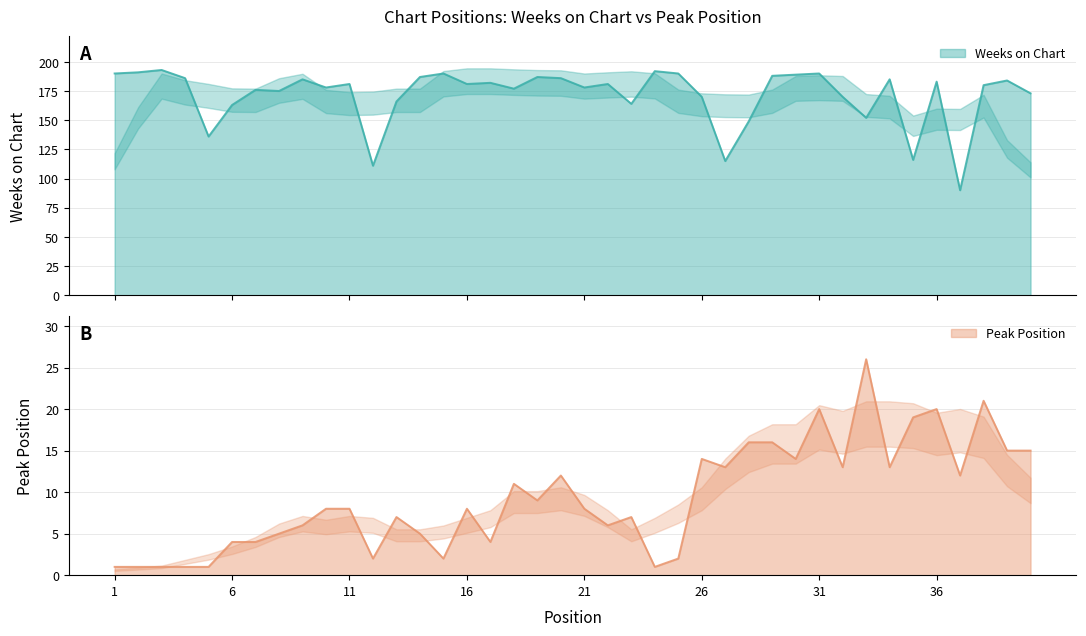

Reading left to right, list all the values displayed in this chart.

Weeks on Chart: 190	191	193	186	136	163	176	175	185	178	181	111	166	187	190	181	182	177	187	186	178	181	164	192	190	170	115	149	188	189	190	170	152	185	116	183	90	180	184	173
Peak Position: 1	1	1	1	1	4	4	5	6	8	8	2	7	5	2	8	4	11	9	12	8	6	7	1	2	14	13	16	16	14	20	13	26	13	19	20	12	21	15	15